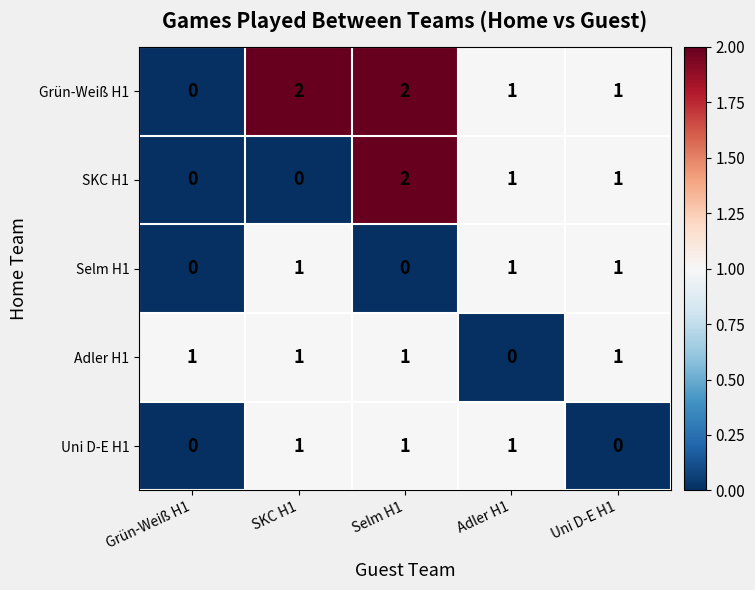

What is the total value across all series at Selm H1?

6